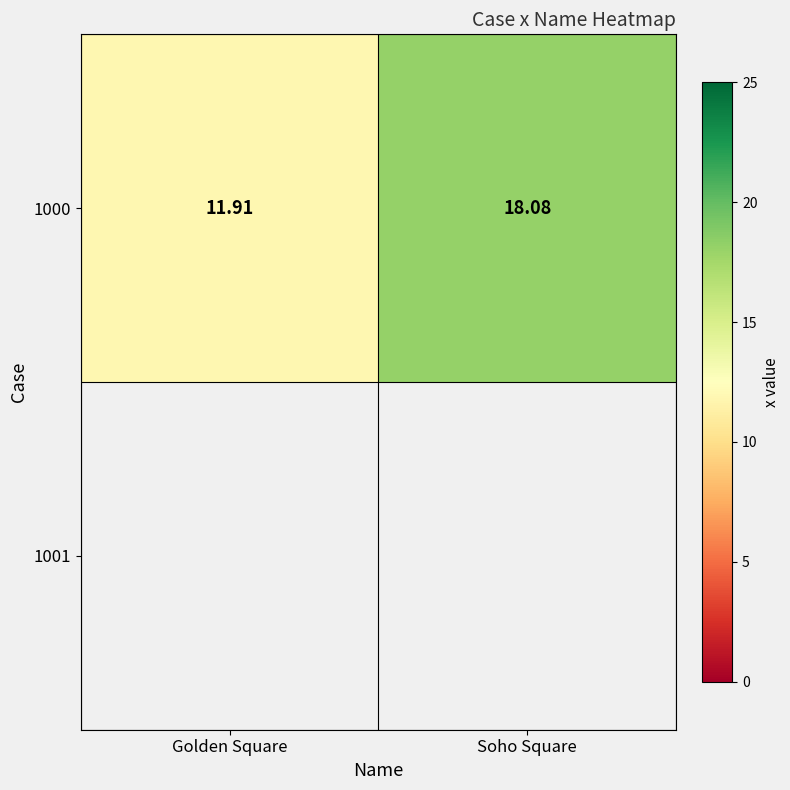

How many series are shown in this chart?

1